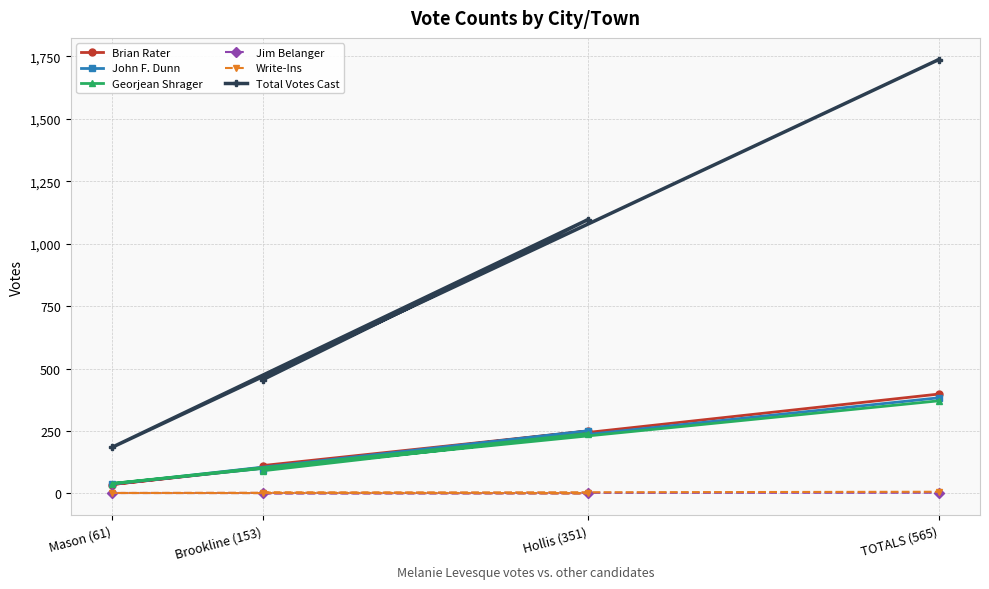

At which category is the sum across all series the highest?

TOTALS (565)